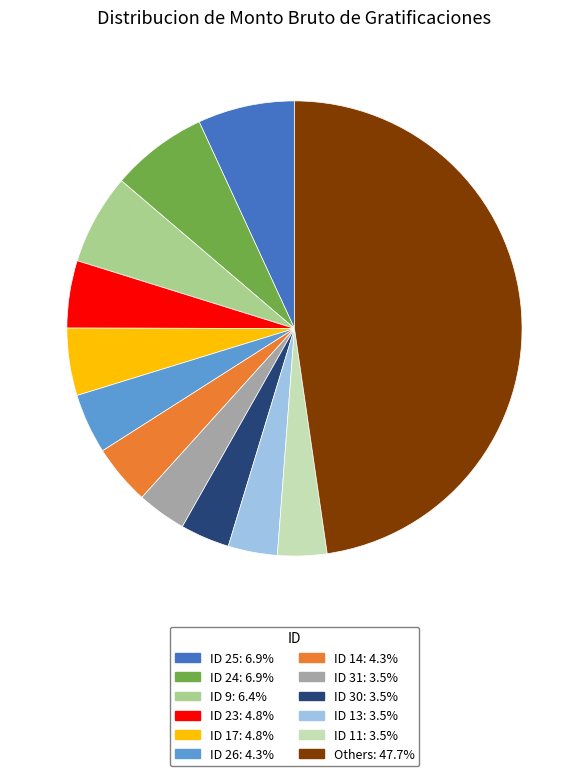

Is there a majority slice in this chart?

No